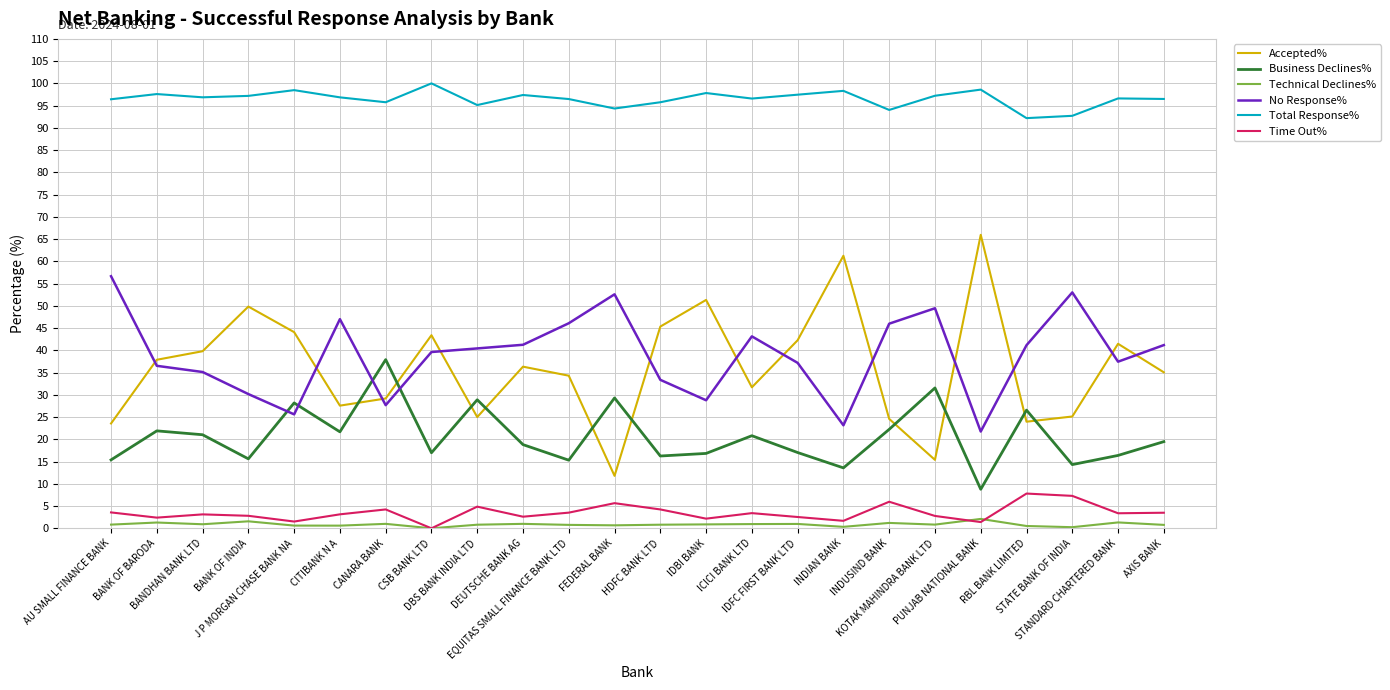

What is the difference between the maximum and second lowest values in the Time Out% series?

6.4